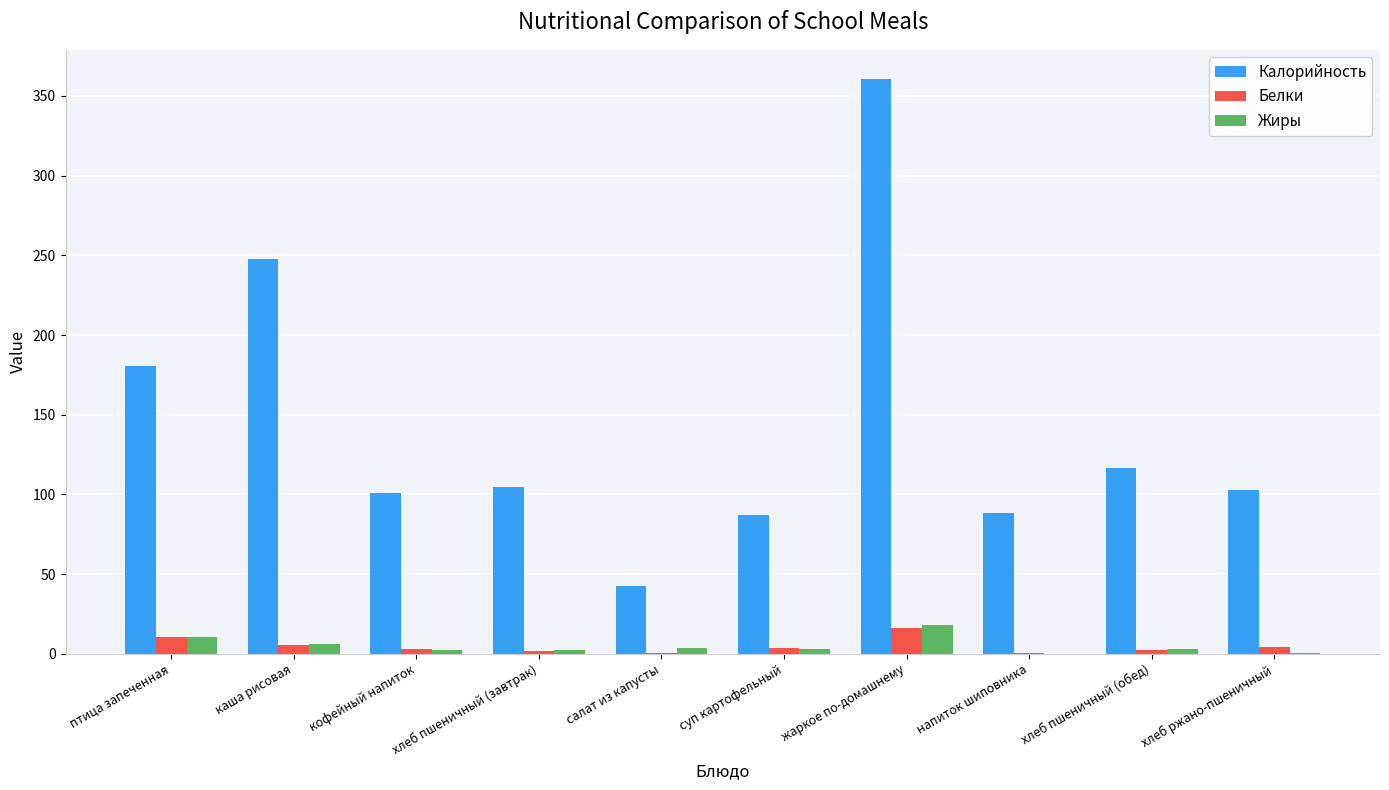

At which category is the sum across all series the highest?

жаркое по-домашнему